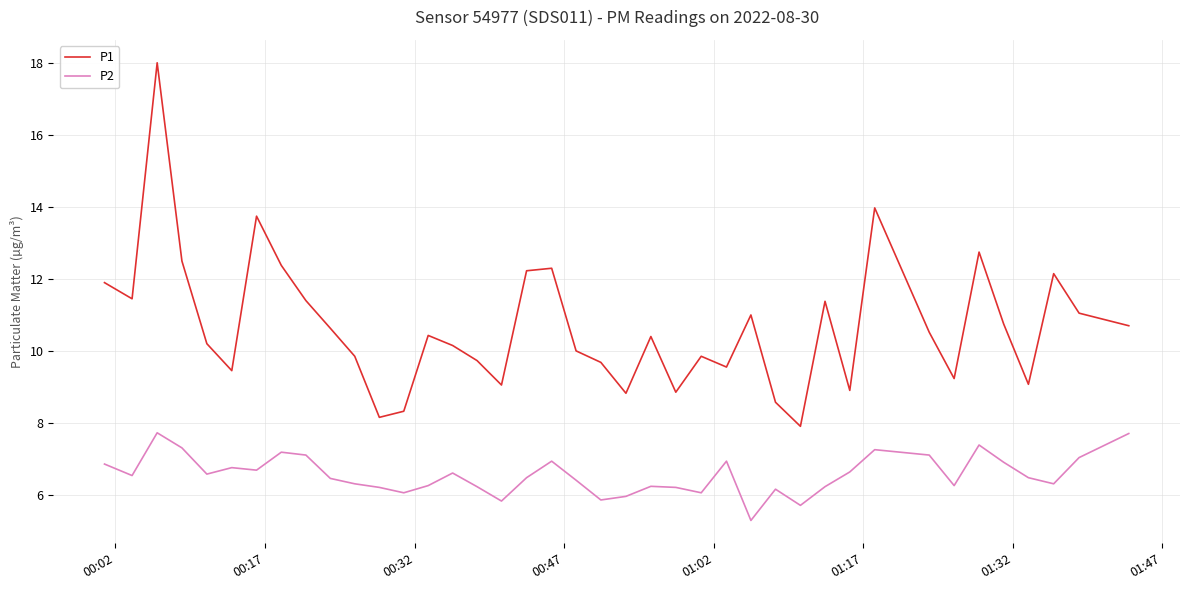

What are all the series names shown in the legend?

P1, P2